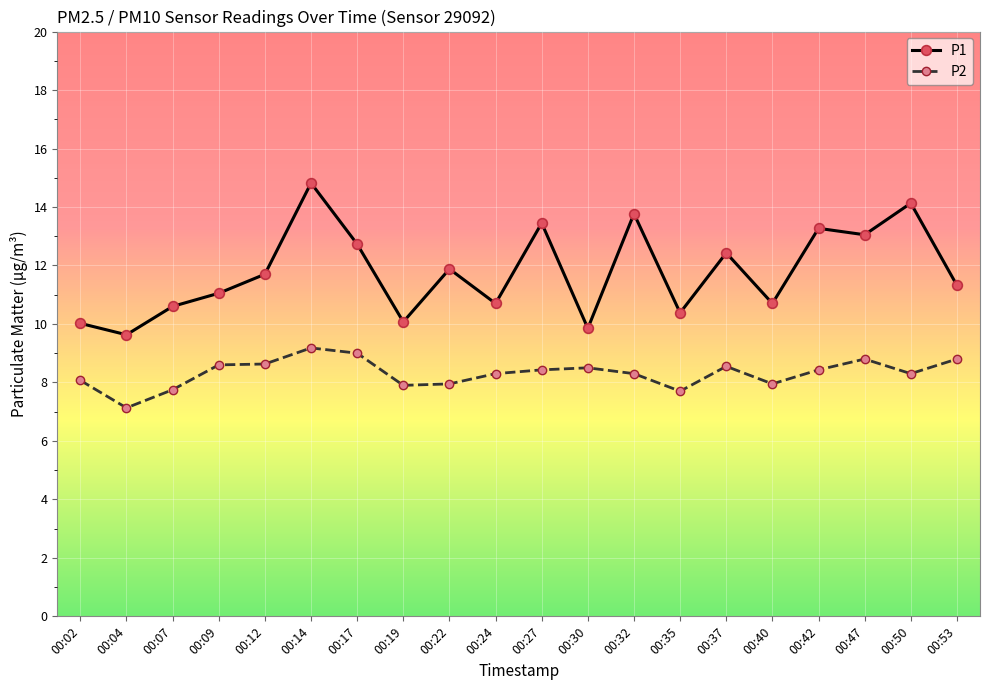

Rank the series by their maximum value, from lowest to highest.

P2, P1